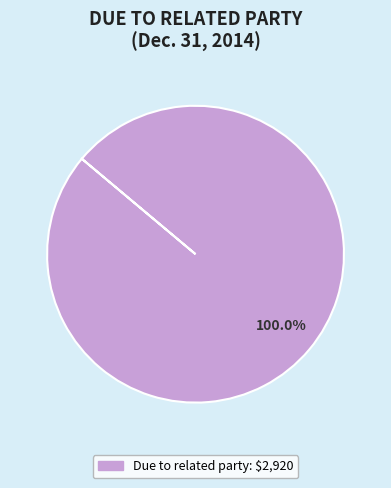

Is there a majority slice in this chart?

Yes